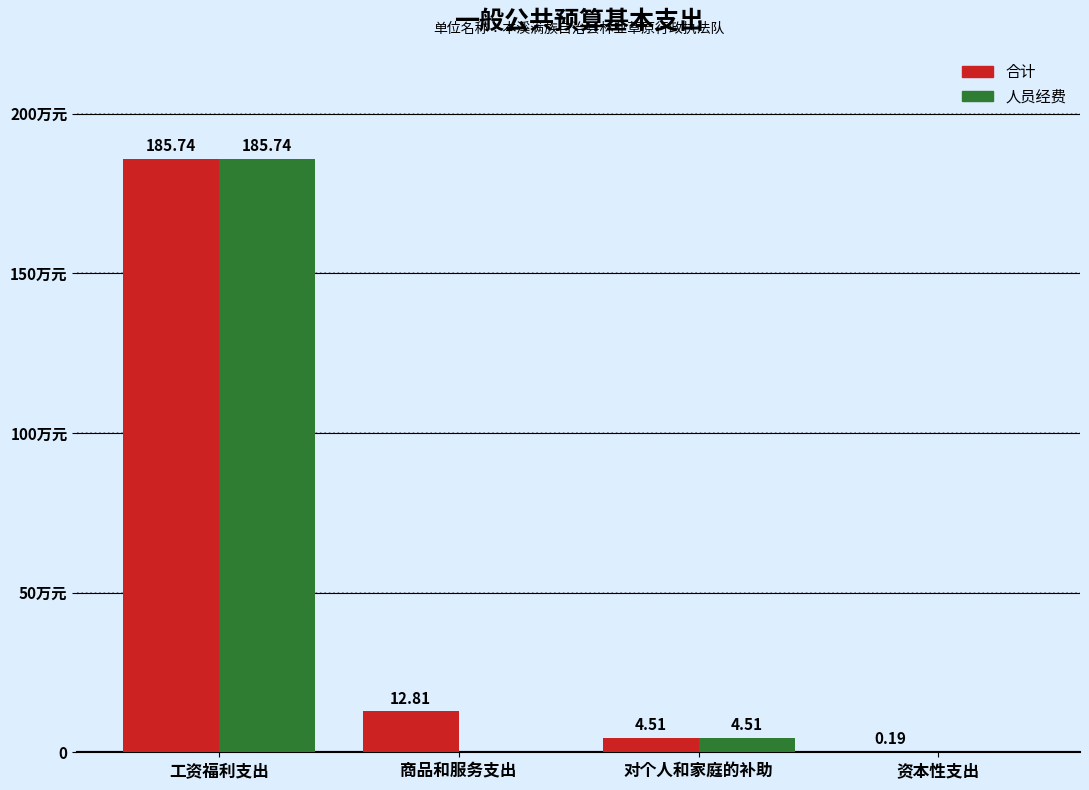

What is the label of the 4th bar from the right?

工资福利支出